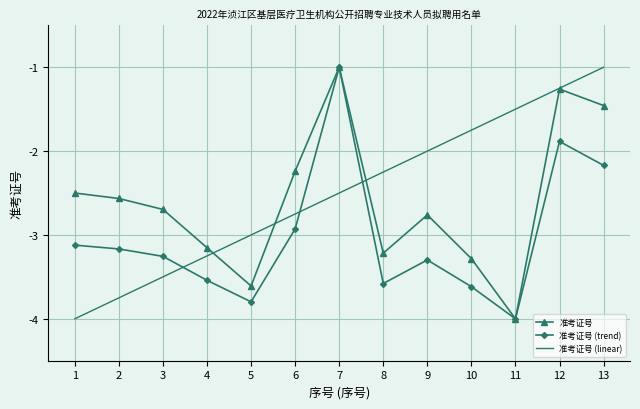

How many distinct data groups are displayed?

3